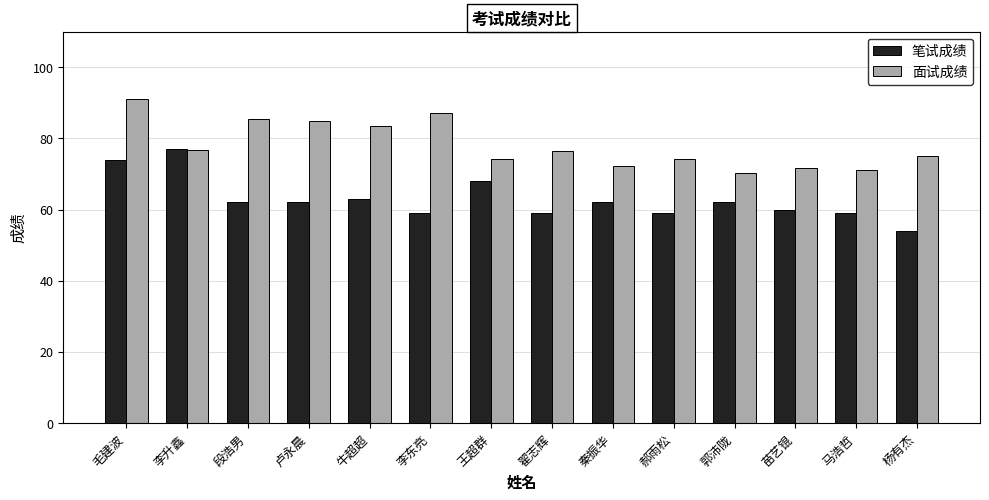

How many series are shown in this chart?

2